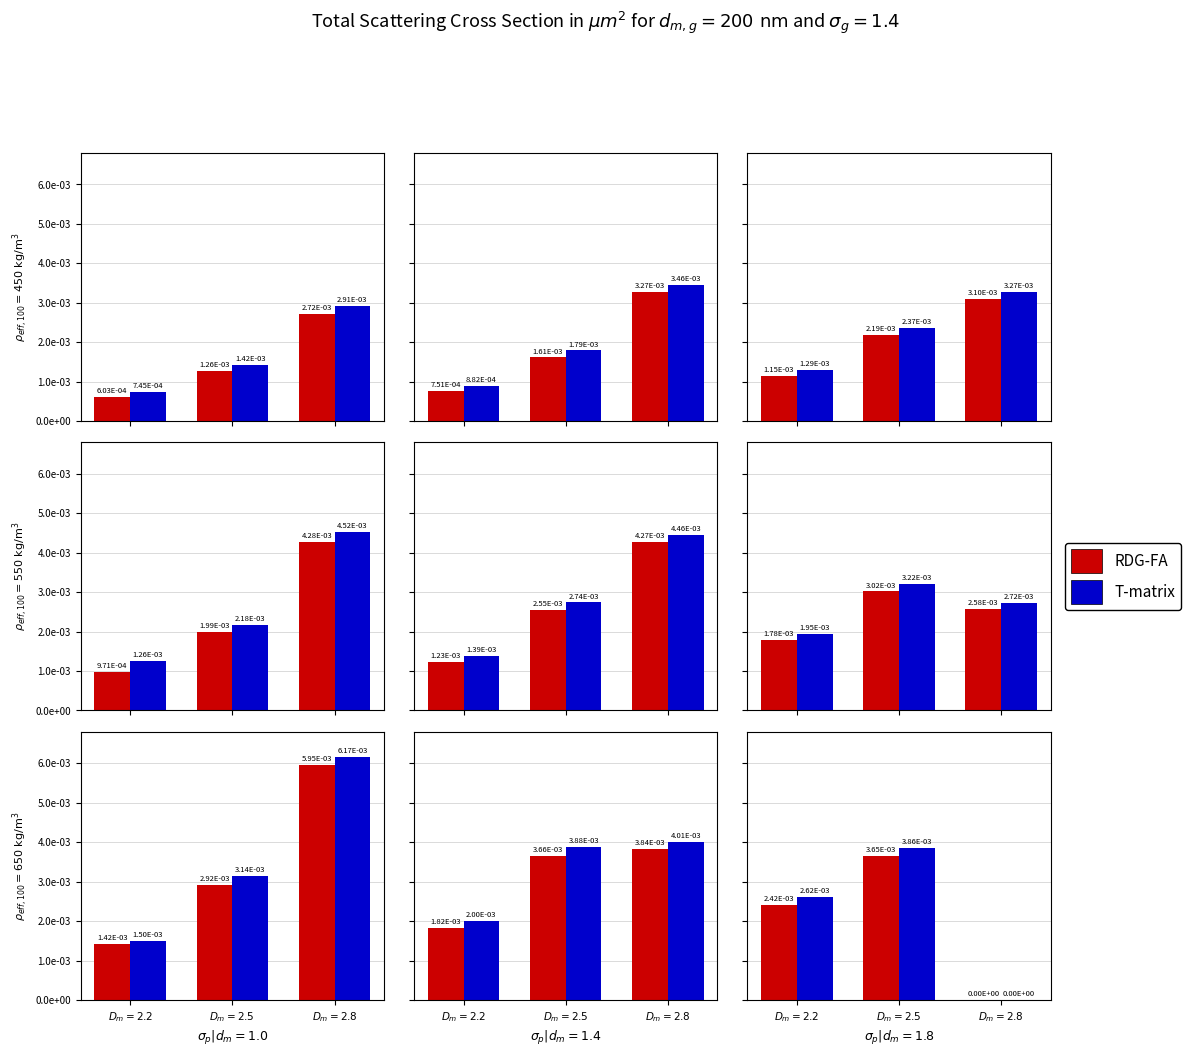

How many bars are there in each group?

2